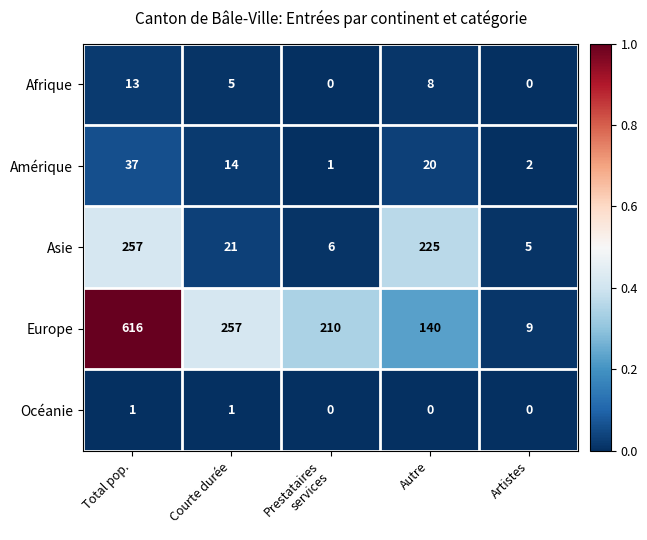

Rank the series at Total pop. from lowest to highest value.

Océanie, Afrique, Amérique, Asie, Europe